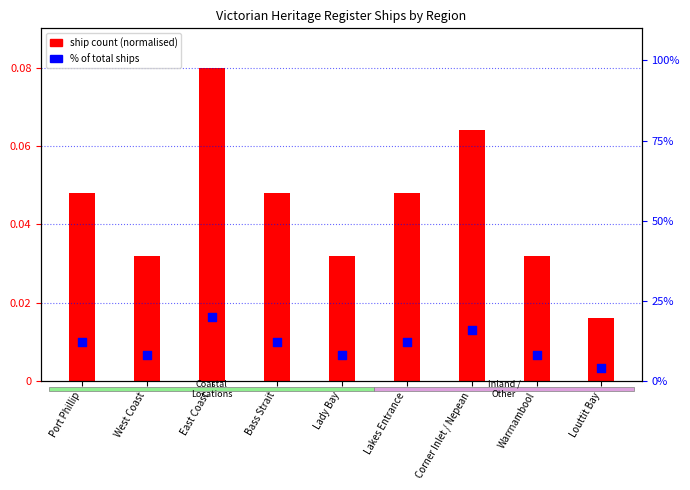

At how many categories does at least one series exceed 4?

8